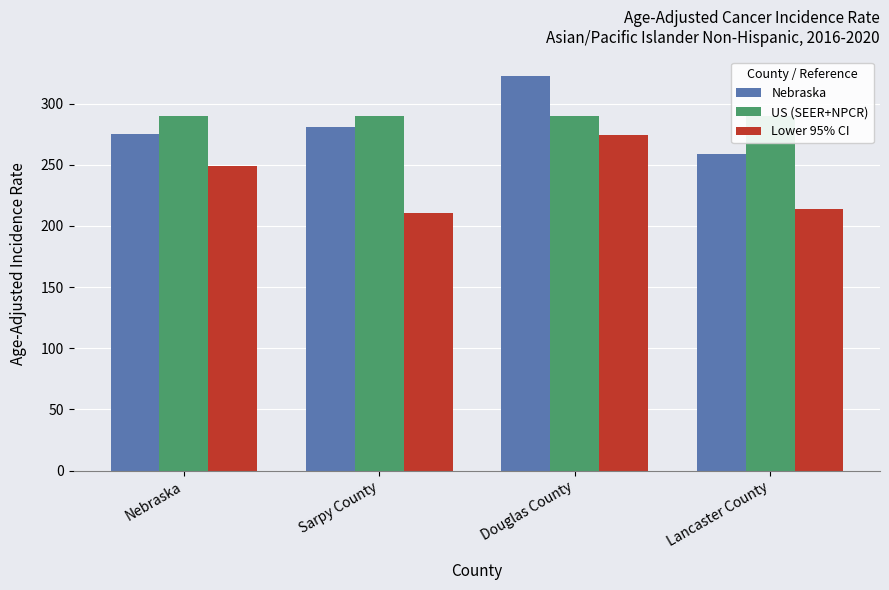

At which label does US (SEER+NPCR) reach its peak?

Nebraska